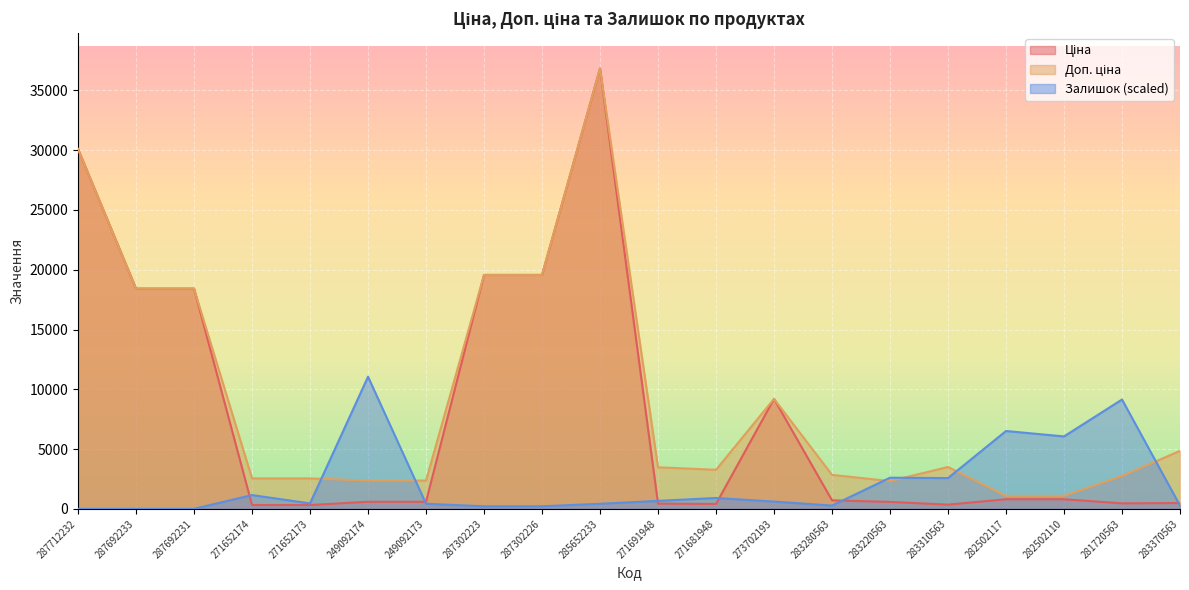

True or false: Залишок (scaled) has a value of 666.2 at 271691948.

True